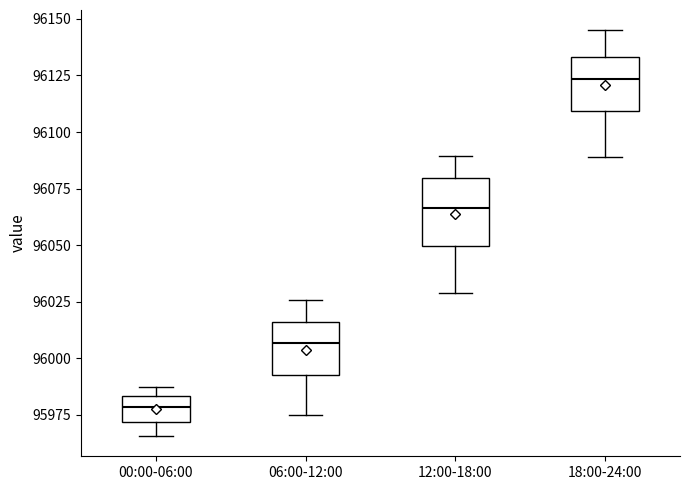

Reading left to right, transcribe this box plot: for each box, give where its median line is, the range the box spans, and where its two whiskers end, as read against the y-axis. The values are not printed on the chart, so give them approximately, as read against the axis.

00:00-06:00: median 95980, box 95970 to 95985, whiskers 95965 to 95985 (just above the box's upper edge)
06:00-12:00: median 96005, box 95995 to 96015, whiskers 95975 to 96025
12:00-18:00: median 96065, box 96050 to 96080, whiskers 96030 to 96090
18:00-24:00: median 96125, box 96110 to 96135, whiskers 96090 to 96145